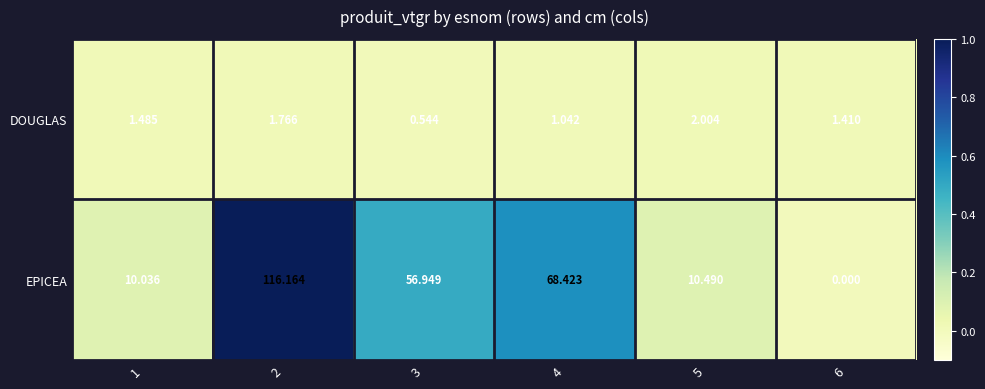

What is the difference between the highest and lowest values at 4?

67.4